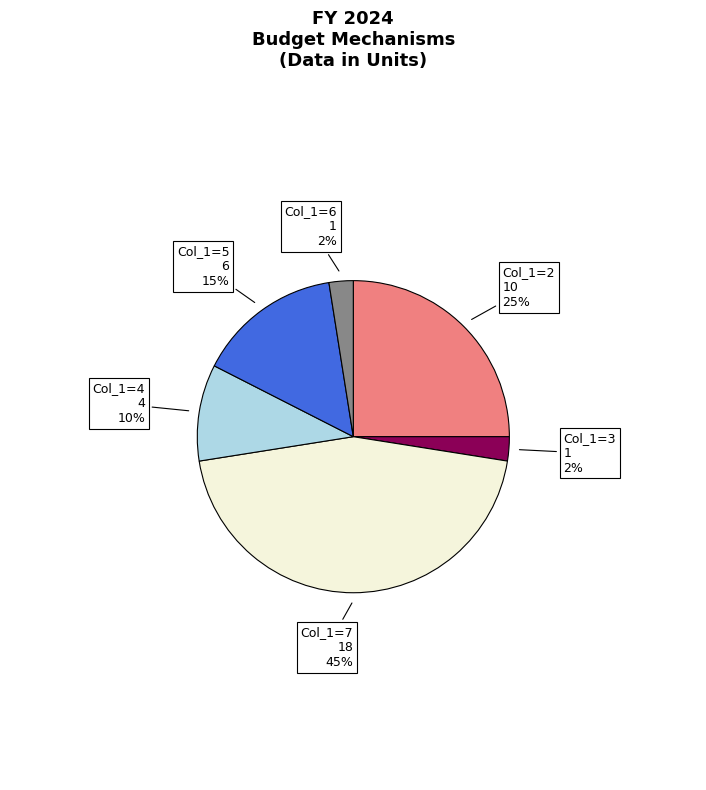

Is there any slice that represents more than half of the pie?

No